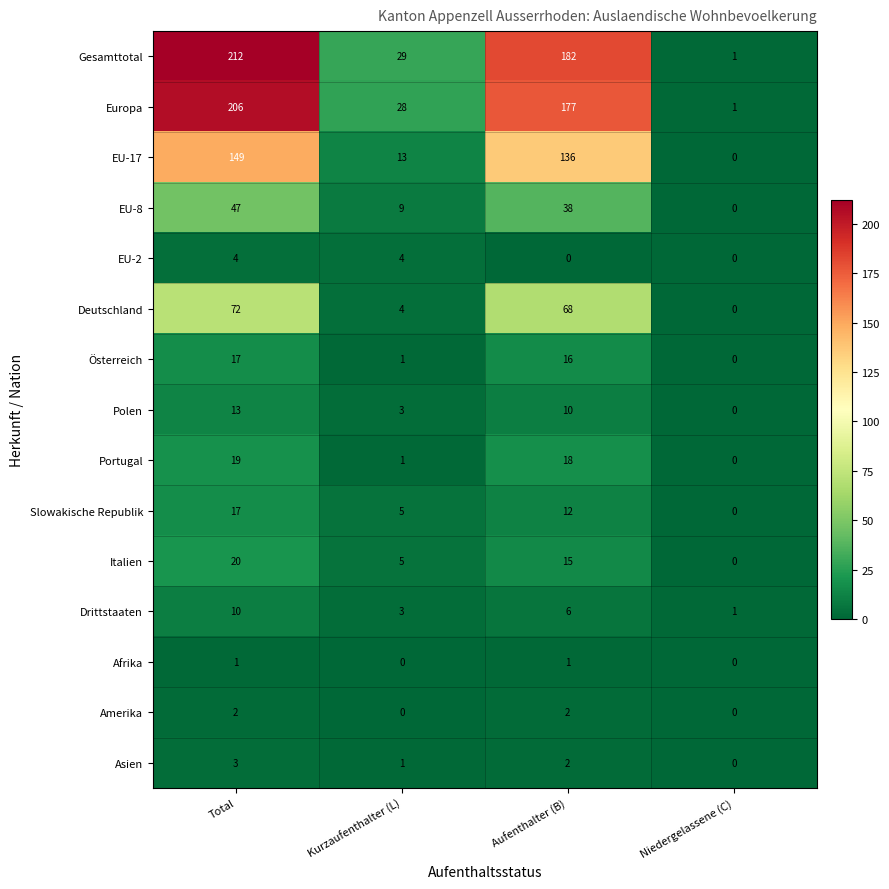

The value of Afrika at Niedergelassene (C) is 0. True or false?

True